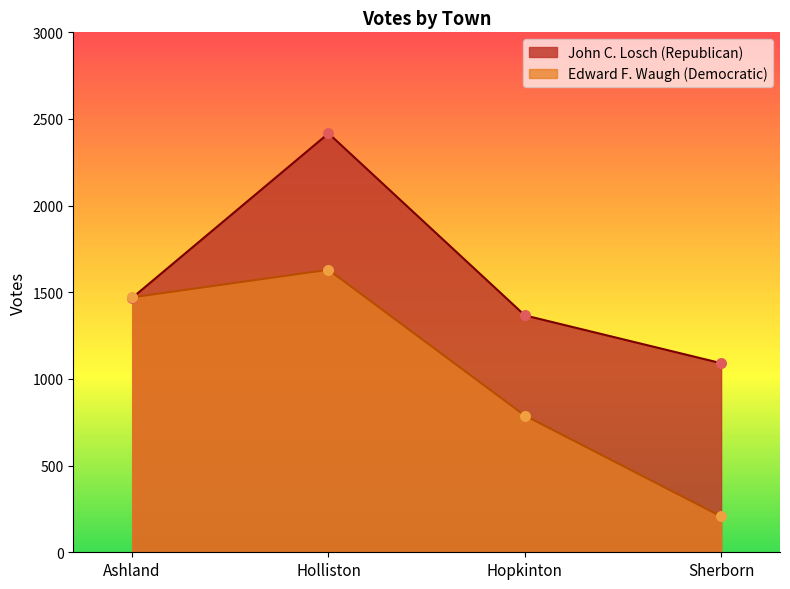

Which series contains the lowest Y value?

Edward F. Waugh (Democratic)